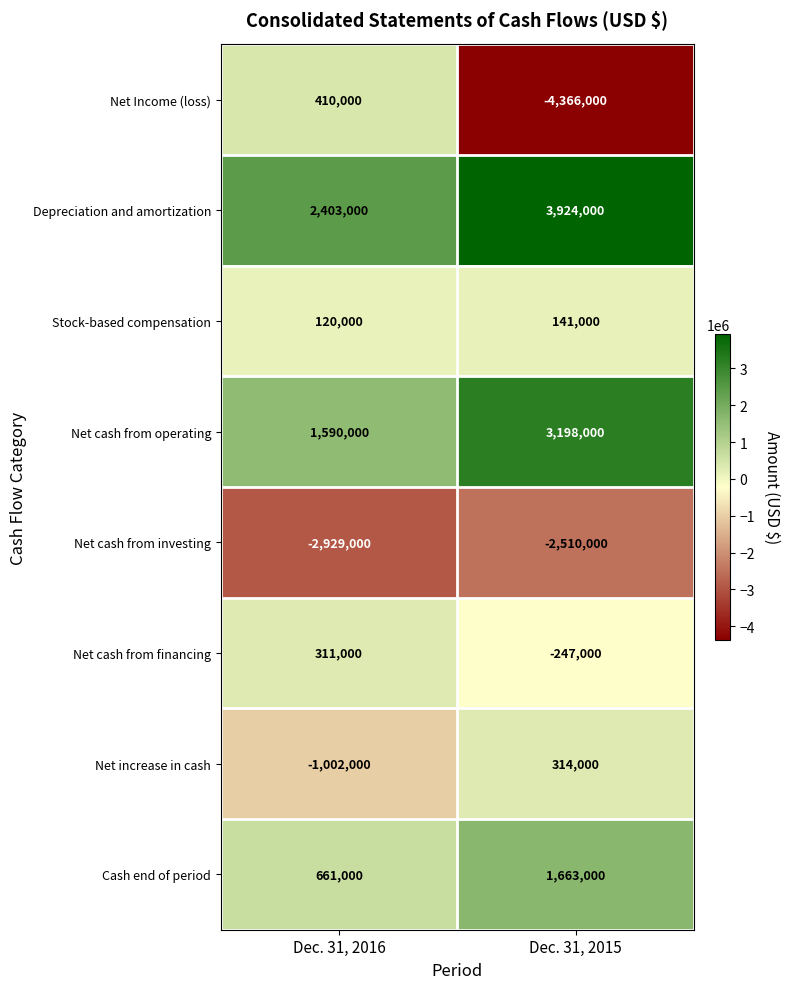

What is the greatest value displayed?

3924000